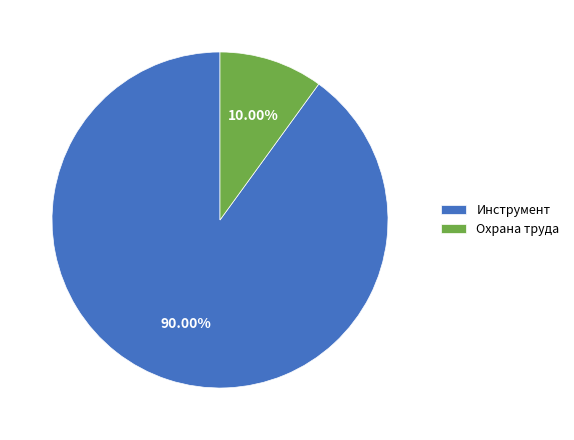

Which slice is the largest?

Инструмент